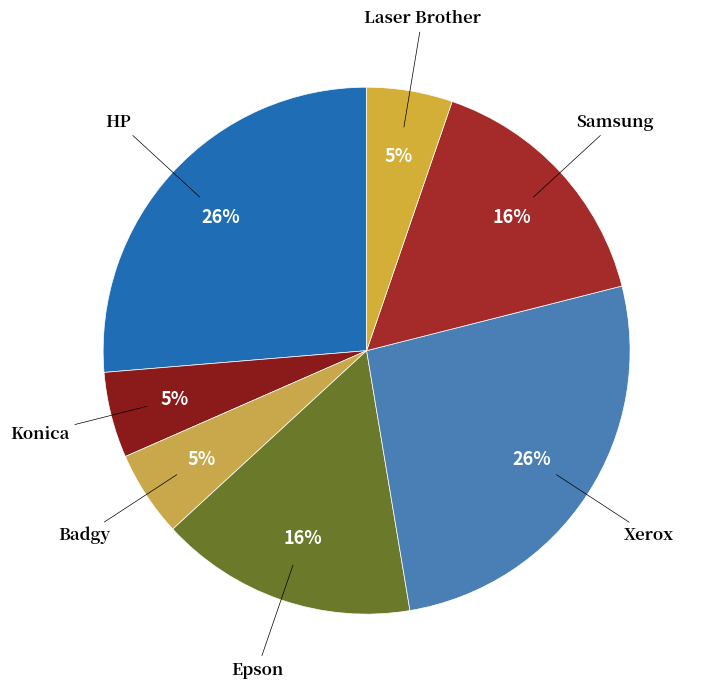

Combined, do Samsung and Xerox account for over 50%?

No